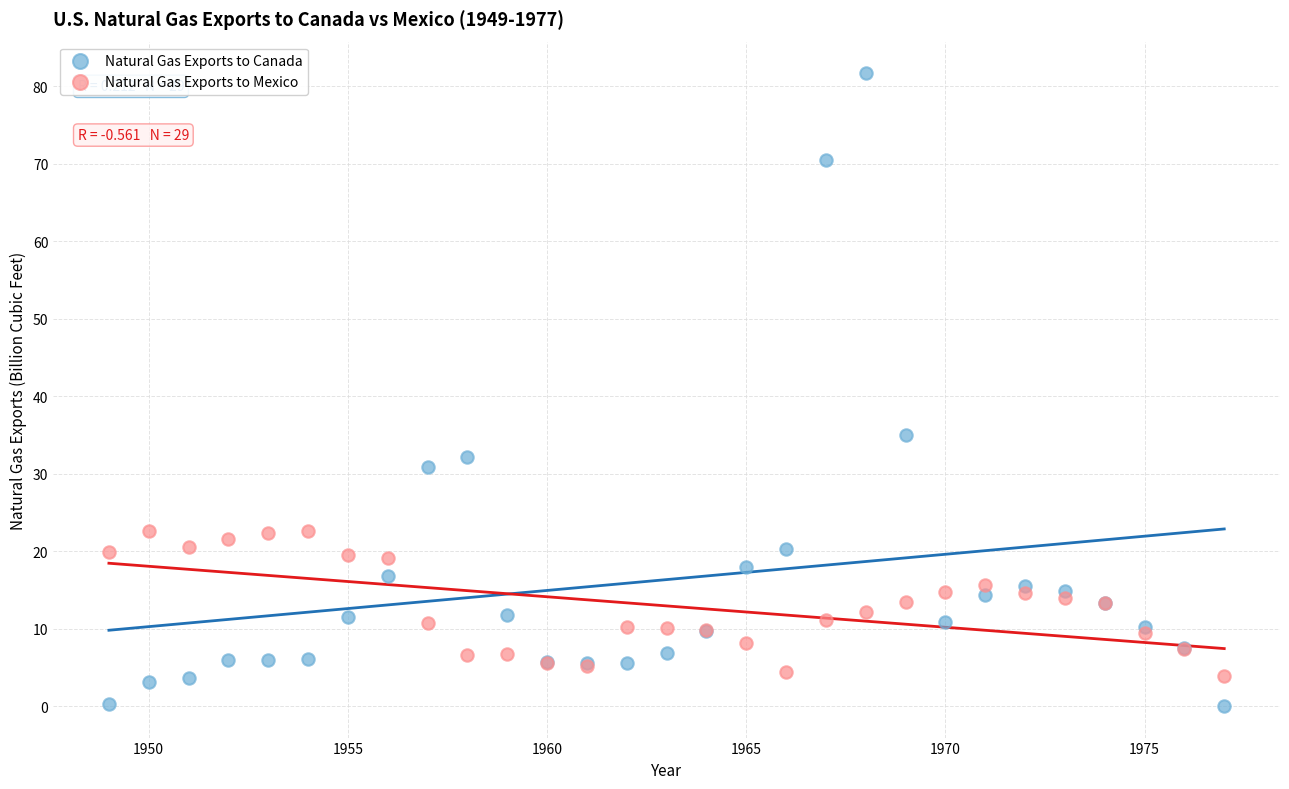

What are all the series names shown in the legend?

Natural Gas Exports to Canada, Natural Gas Exports to Mexico